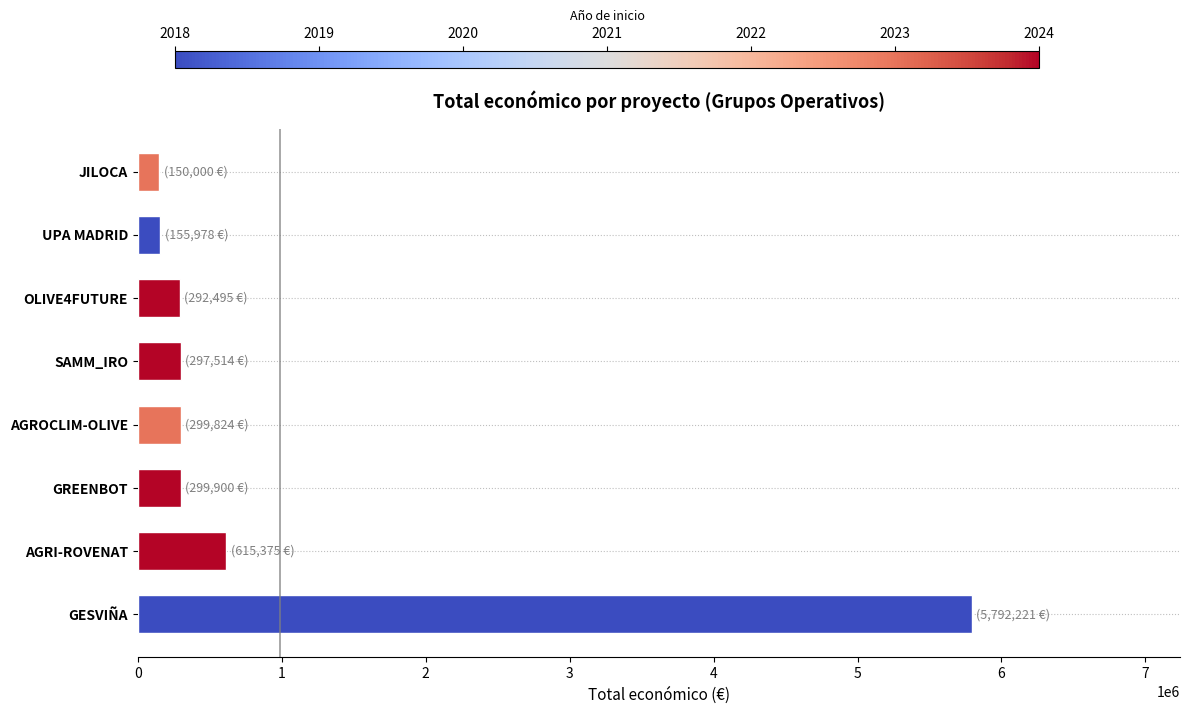

Are the bars horizontal?

Yes